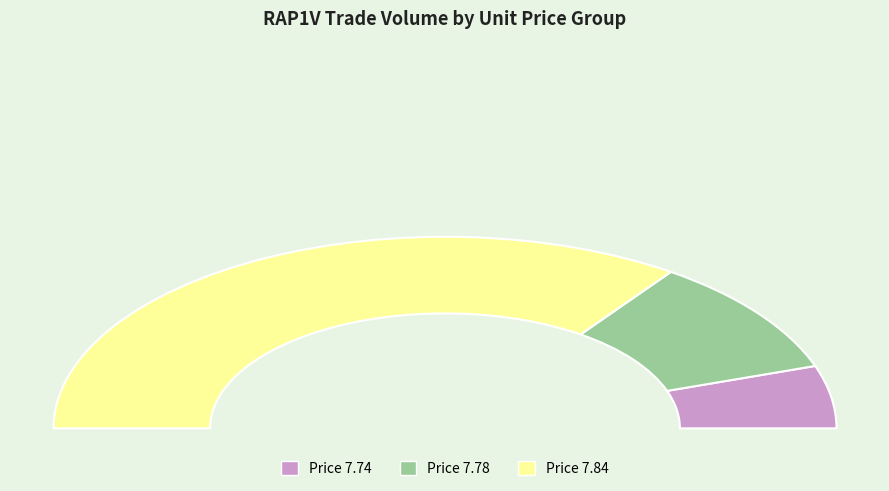

Combined, do 7 and 14 account for over 50%?

No